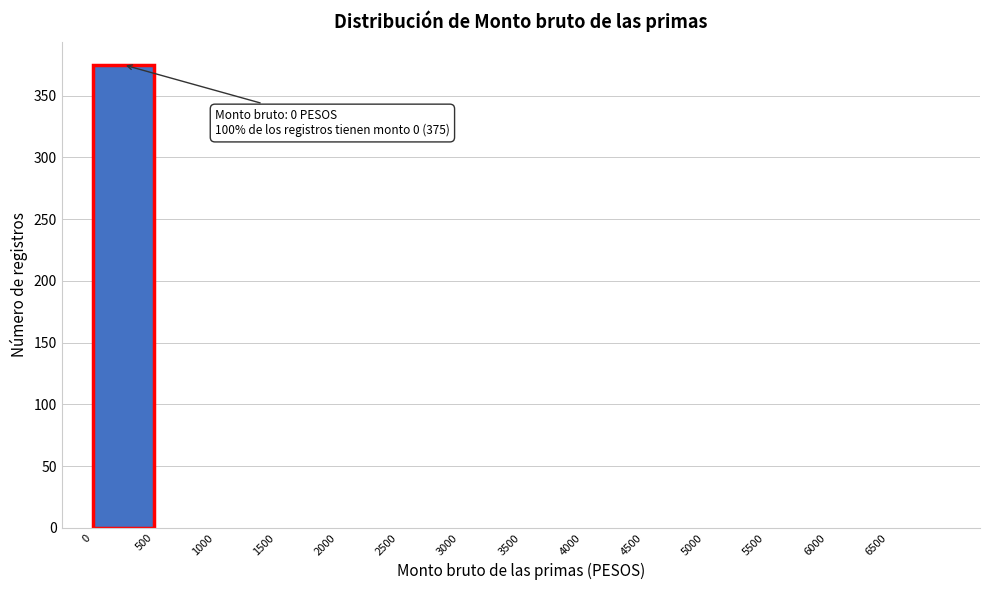

Over which range of the x-axis is the bar tallest?

0 to 500